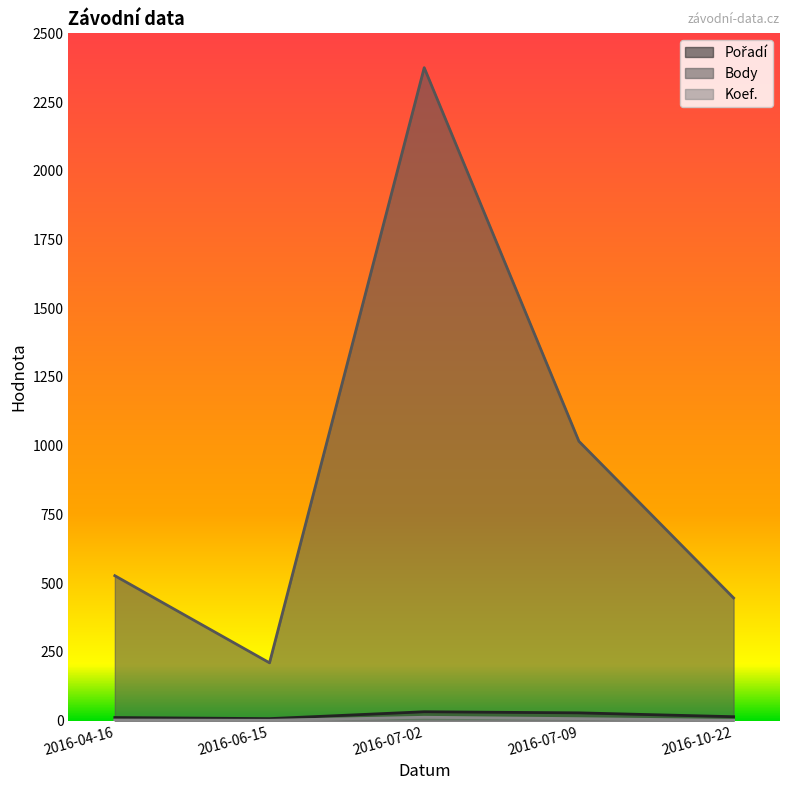

What is the total value across all series at 2016-06-15?

218